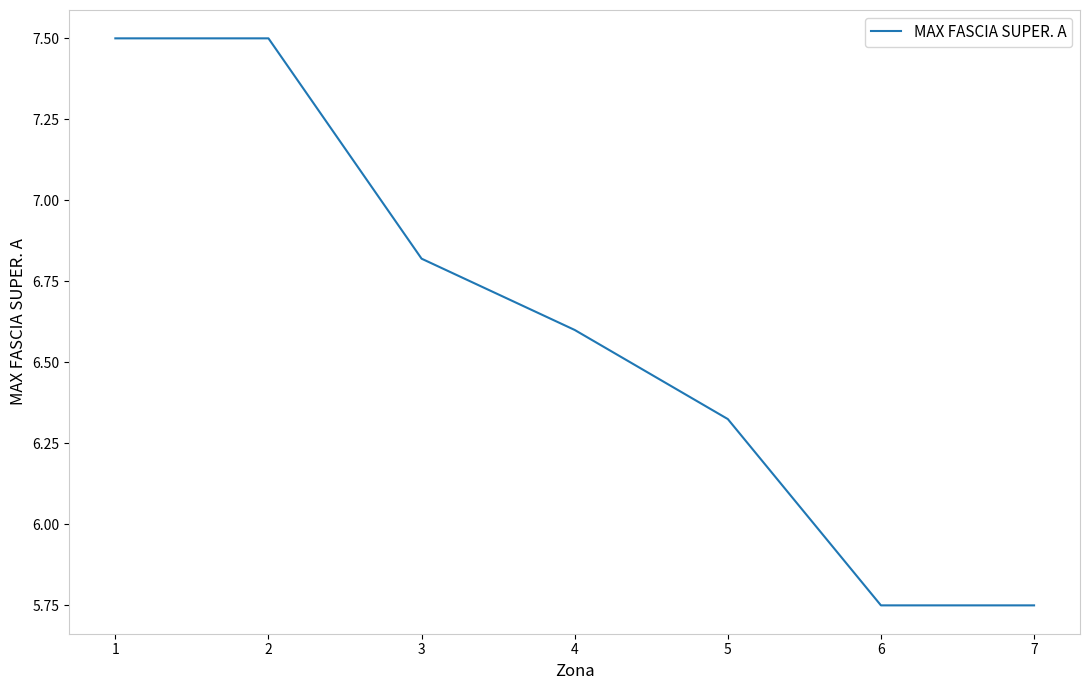

What is the maximum value shown in the chart?

7.5